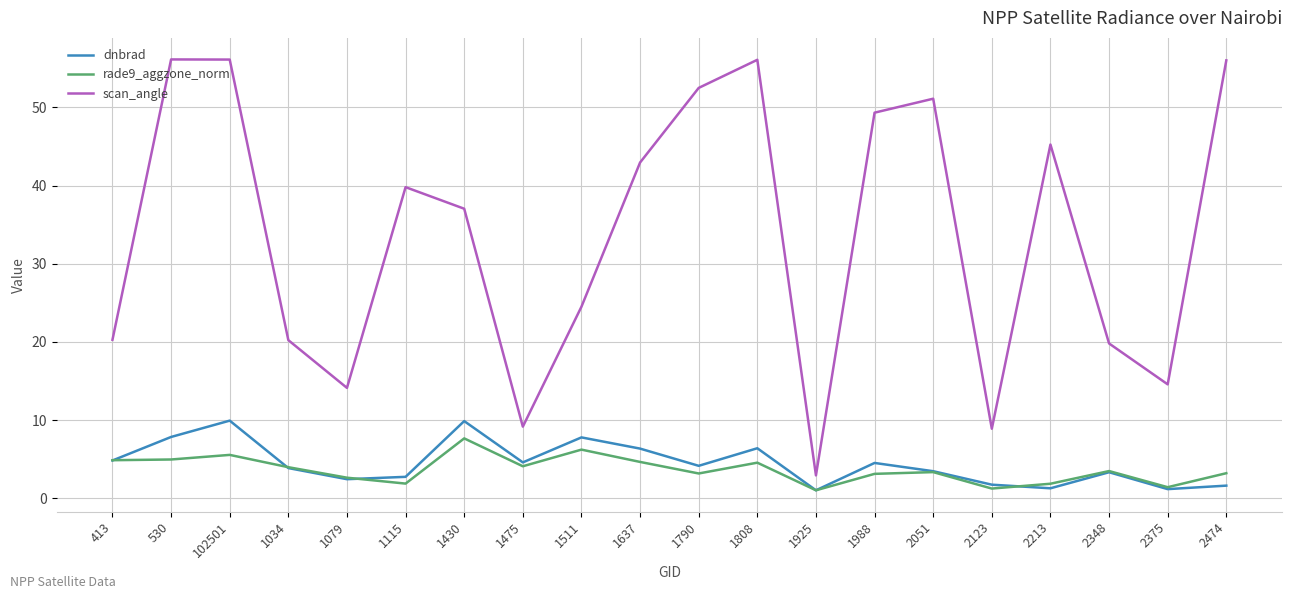

Which series changed the most between 1925 and 2213?

scan_angle